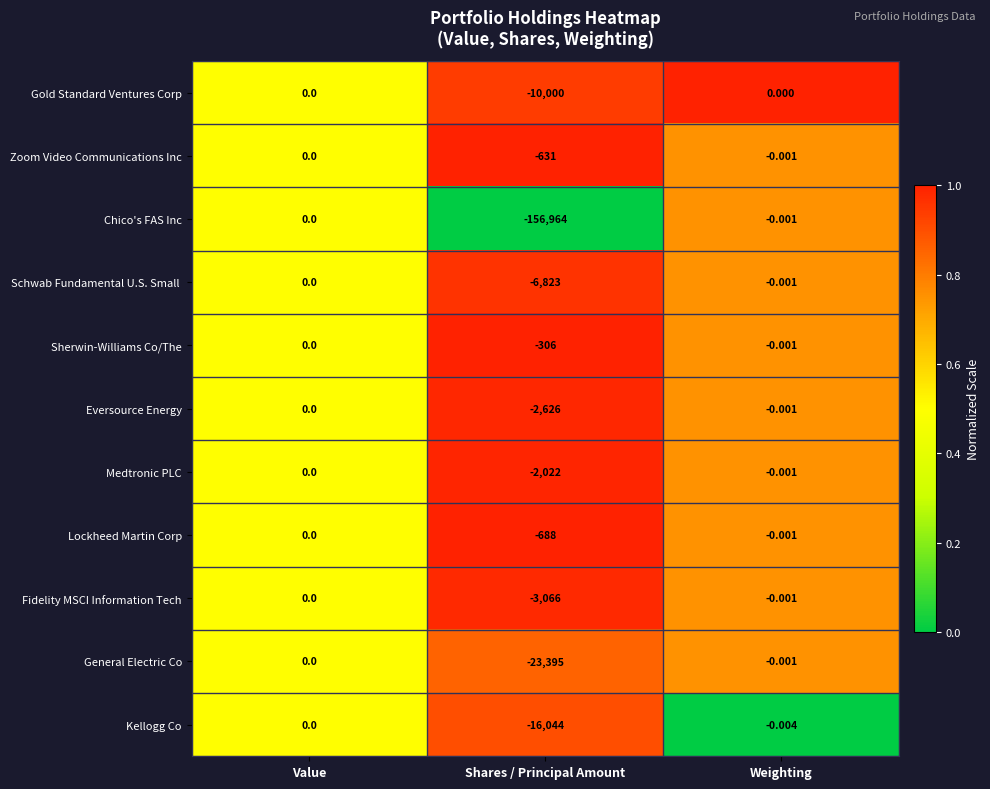

At which label is Sherwin-Williams Co/The closest to -153?

Weighting